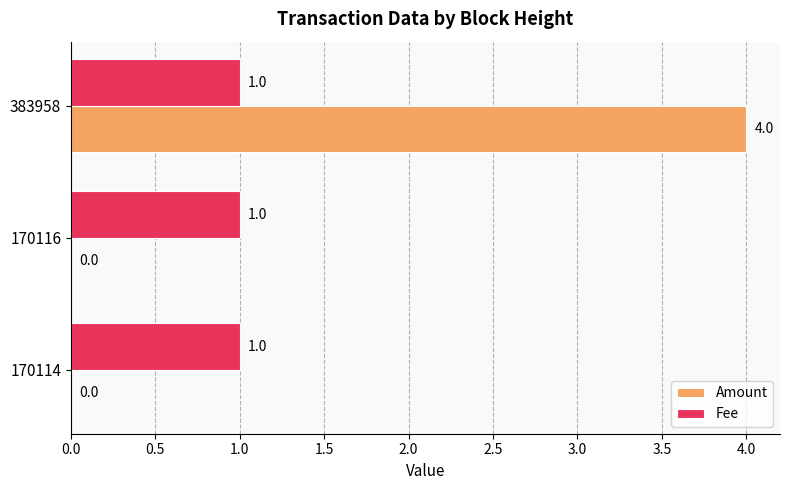

Which series changed the most between 170114 and 383958?

Amount